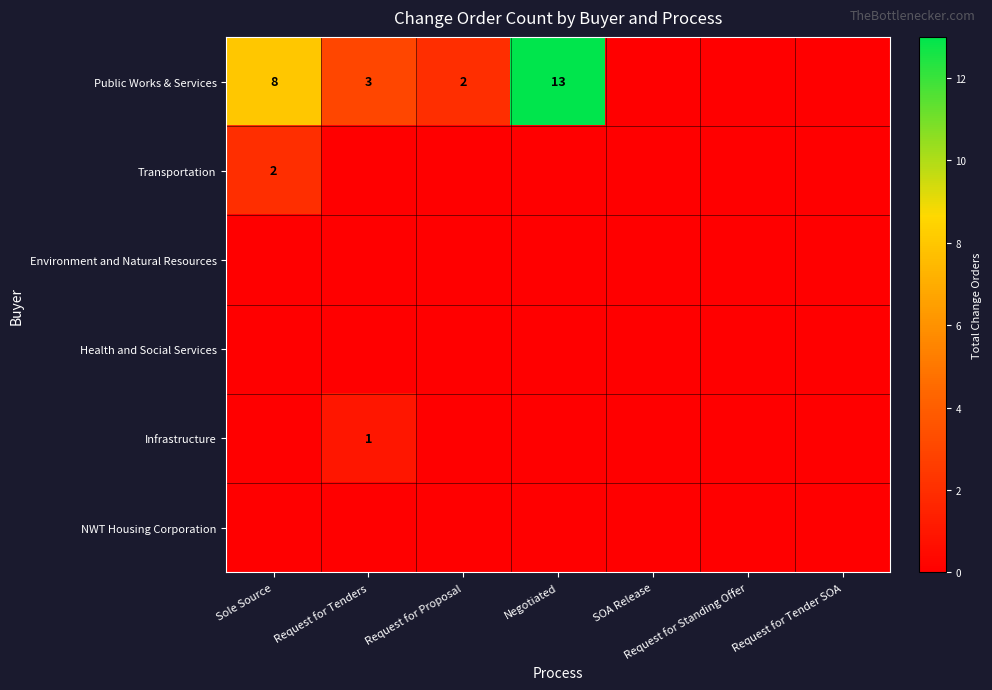

The value of Public Works & Services at Request for Proposal is 1. True or false?

False